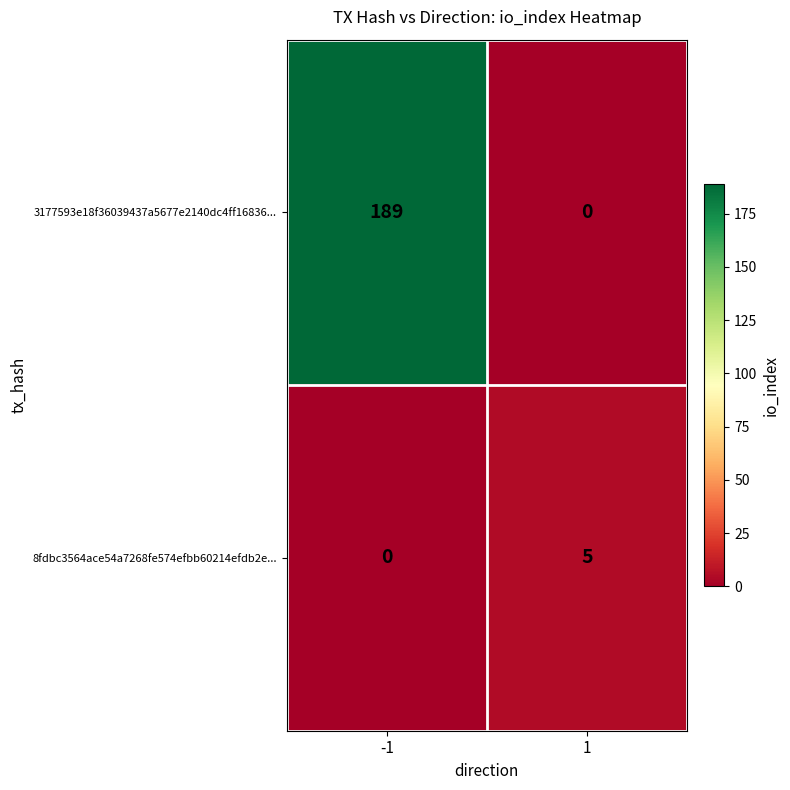

What is the approximate value of 8fdbc3564ace54a7268fe574efbb60214efdb2e... at 1?

5